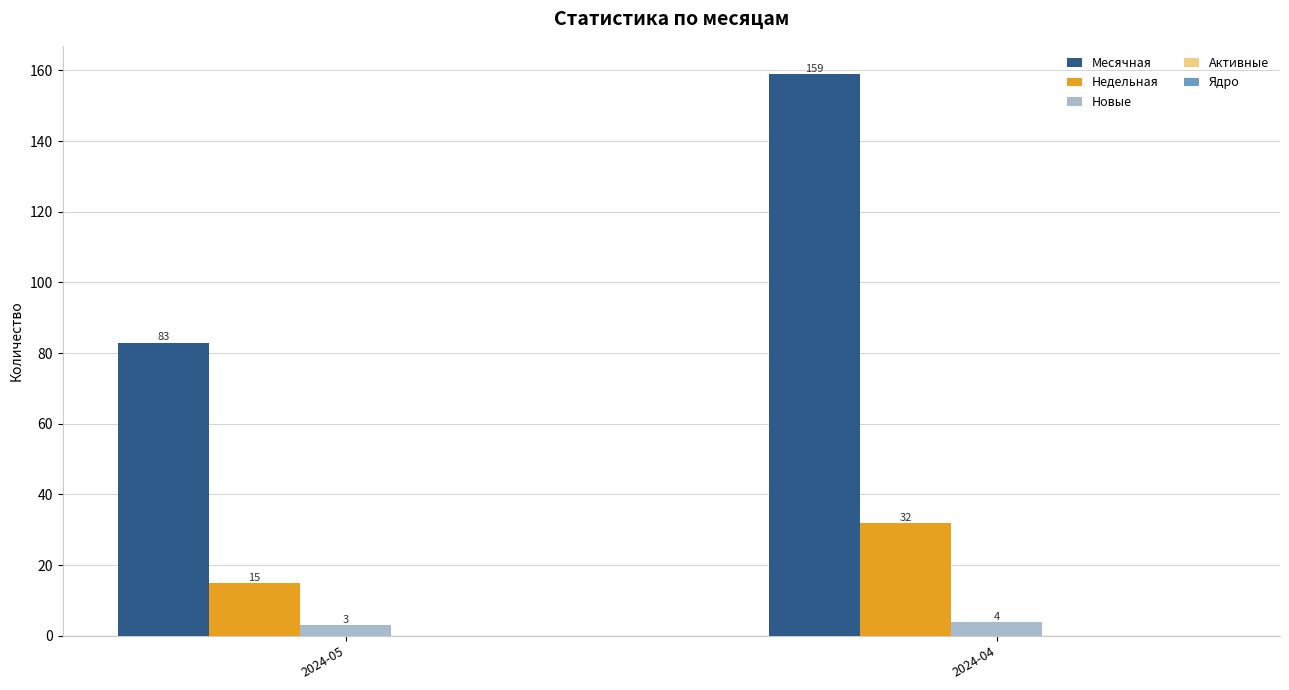

What is the value of the Новые bar at the 1st from the left?

3